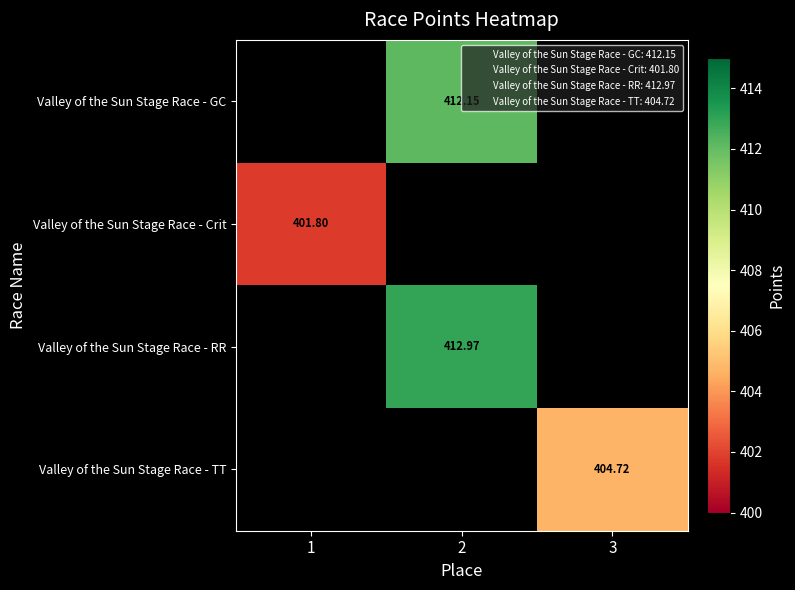

How many positive values does the Valley of the Sun Stage Race - RR series have?

1